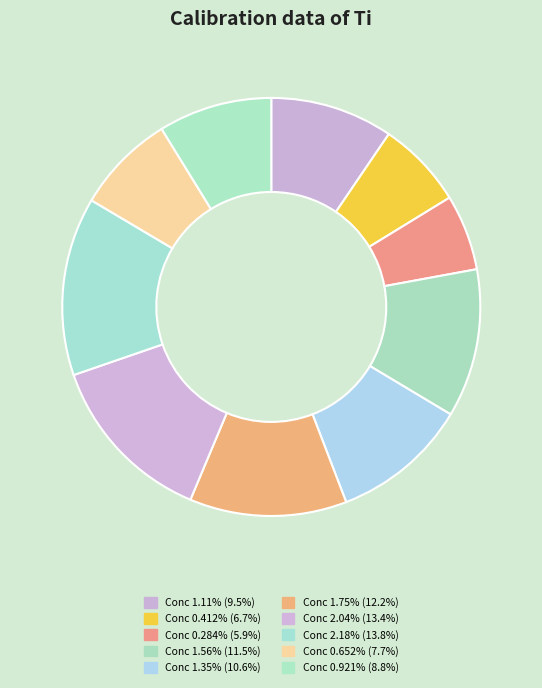

How many segments does this pie chart have?

10